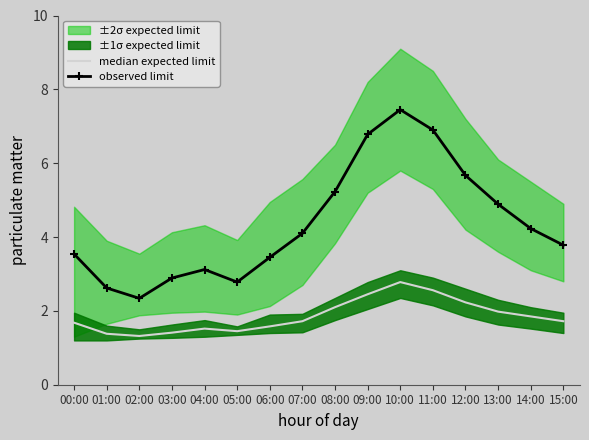

The observed limit series shows 7.5 at 10:00. True or false?

True